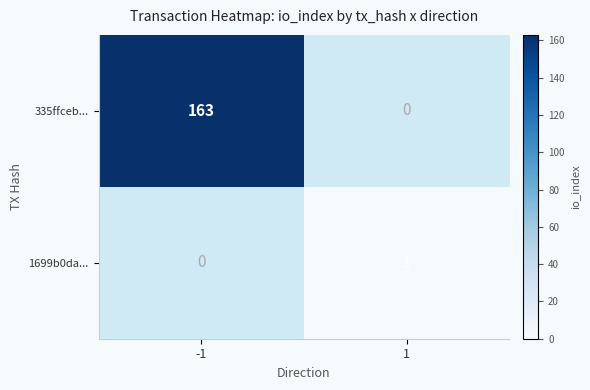

What is the total value across all series at -1?

163